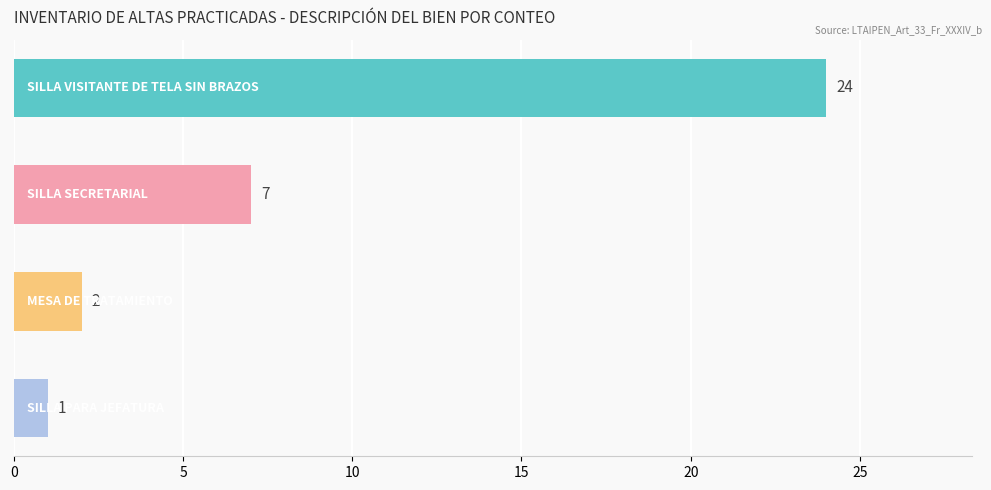

Reading bottom to top, list all the values displayed in this chart.

1	2	7	24